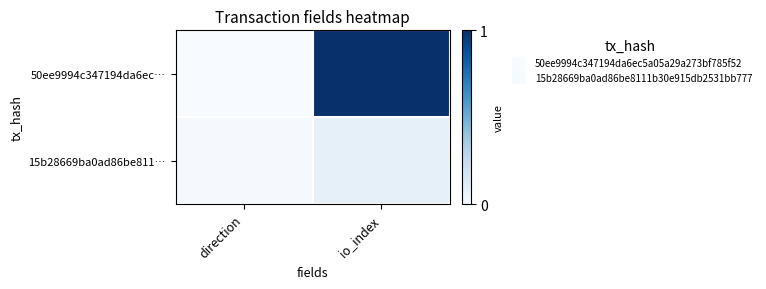

Rank the series by their maximum value, from highest to lowest.

50ee9994c347194da6ec…, 15b28669ba0ad86be811…